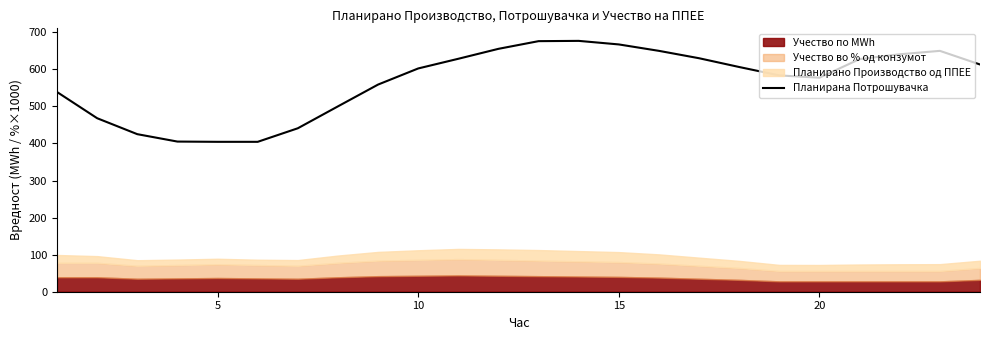

What is the maximum value for Планирана Потрошувачка?

676.9